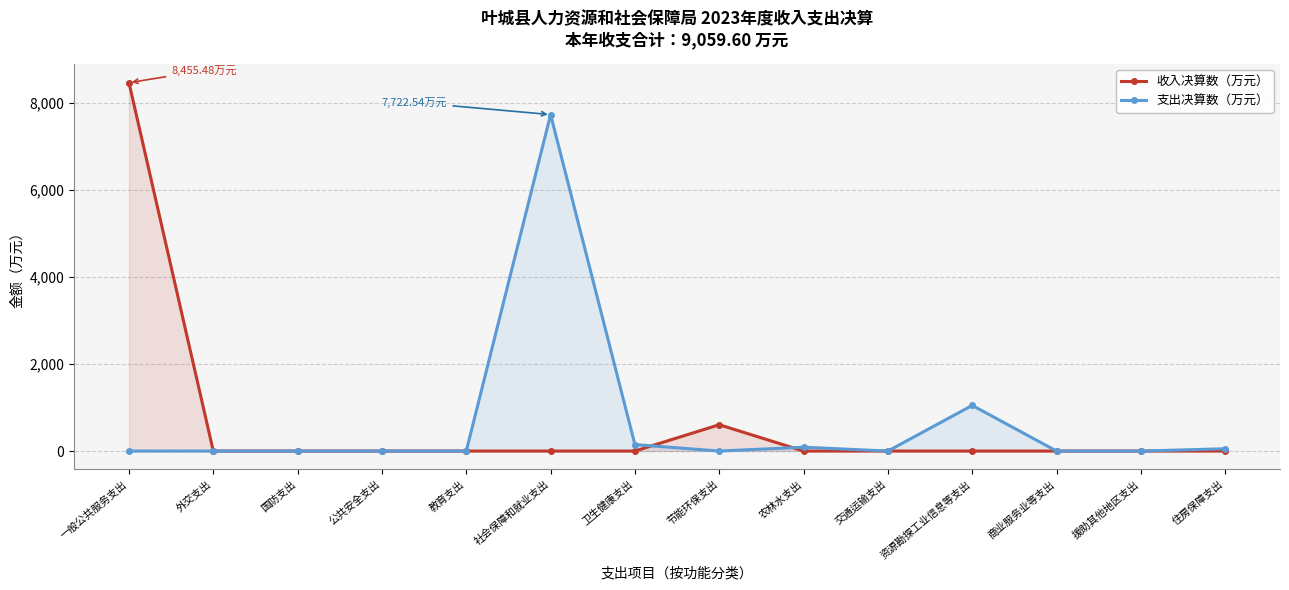

List the series in order of their overall mean, highest first.

收入决算数（万元）, 支出决算数（万元）